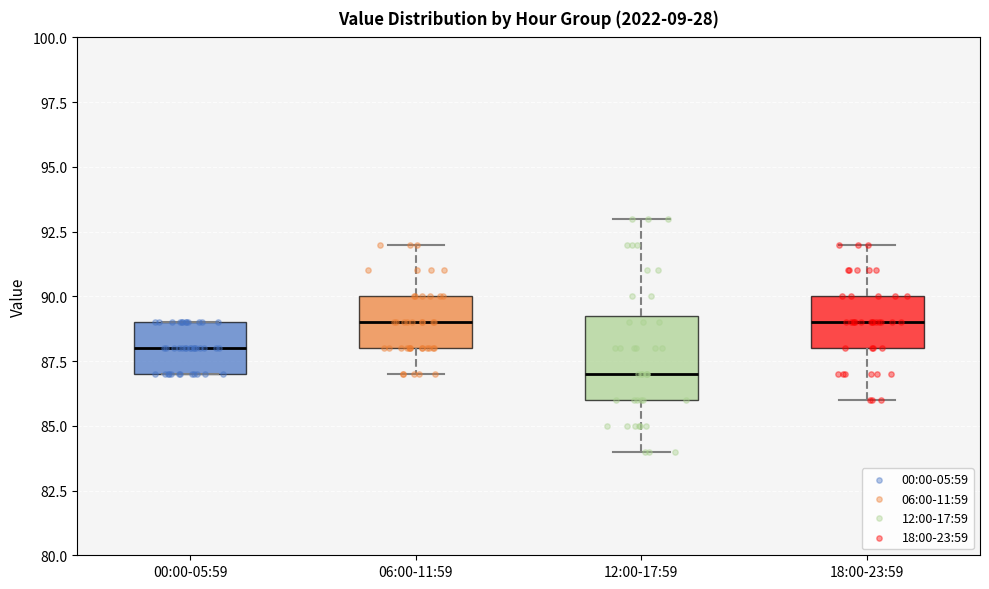

Reading left to right, read every box against the y-axis: the position of its median line, the range the box covers, and the ends of its whiskers. The values are not printed on the chart, so give them approximately, as read against the axis.

00:00-05:59: median 88.0, box 87.0 to 89.0, whiskers 87.0 to 89.0
06:00-11:59: median 89.0, box 88.0 to 90.0, whiskers 87.0 to 92.0
12:00-17:59: median 87.0, box 86.0 to 89.5, whiskers 84.0 to 93.0
18:00-23:59: median 89.0, box 88.0 to 90.0, whiskers 86.0 to 92.0